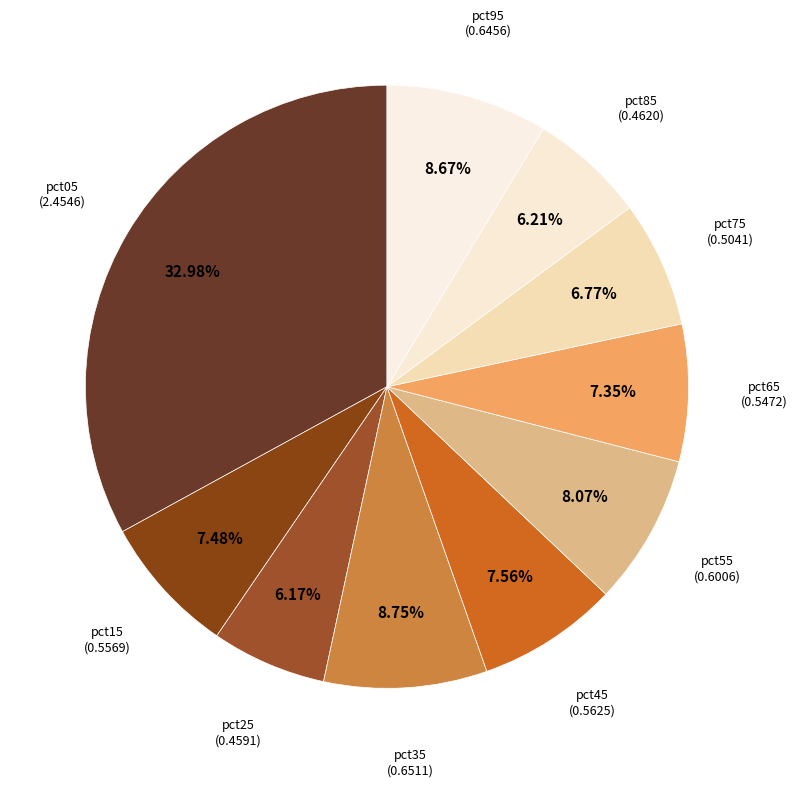

Which has a higher value, pct95 or pct65?

pct95